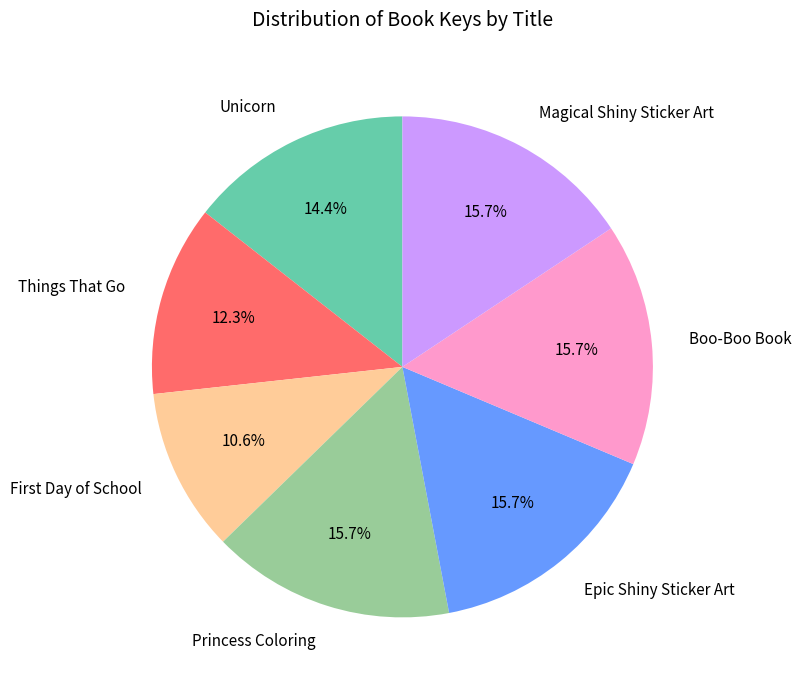

To the nearest percent, what is the combined percentage of Unicorn and Things That Go?

27%